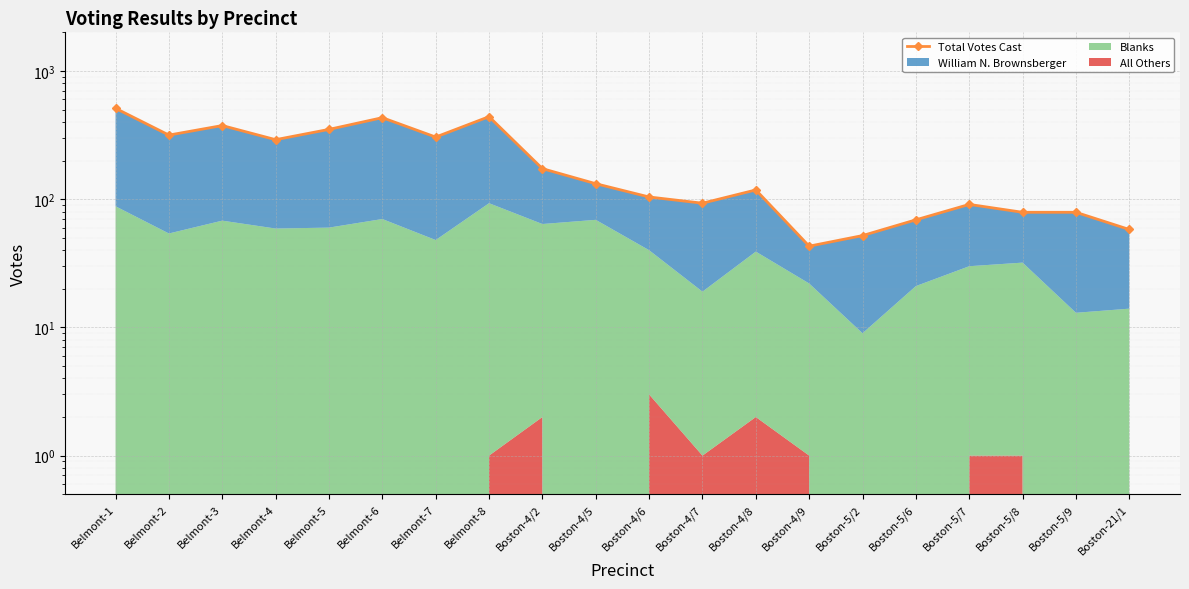

Reading left to right, what are all the values shown in this chart?

Belmont-1=511	Belmont-2=316	Belmont-3=375	Belmont-4=291	Belmont-5=350	Belmont-6=432	Belmont-7=305	Belmont-8=440	Boston-4/2=173	Boston-4/5=132	Boston-4/6=104	Boston-4/7=93	Boston-4/8=118	Boston-4/9=43	Boston-5/2=52	Boston-5/6=69	Boston-5/7=91	Boston-5/8=79	Boston-5/9=79	Boston-21/1=58